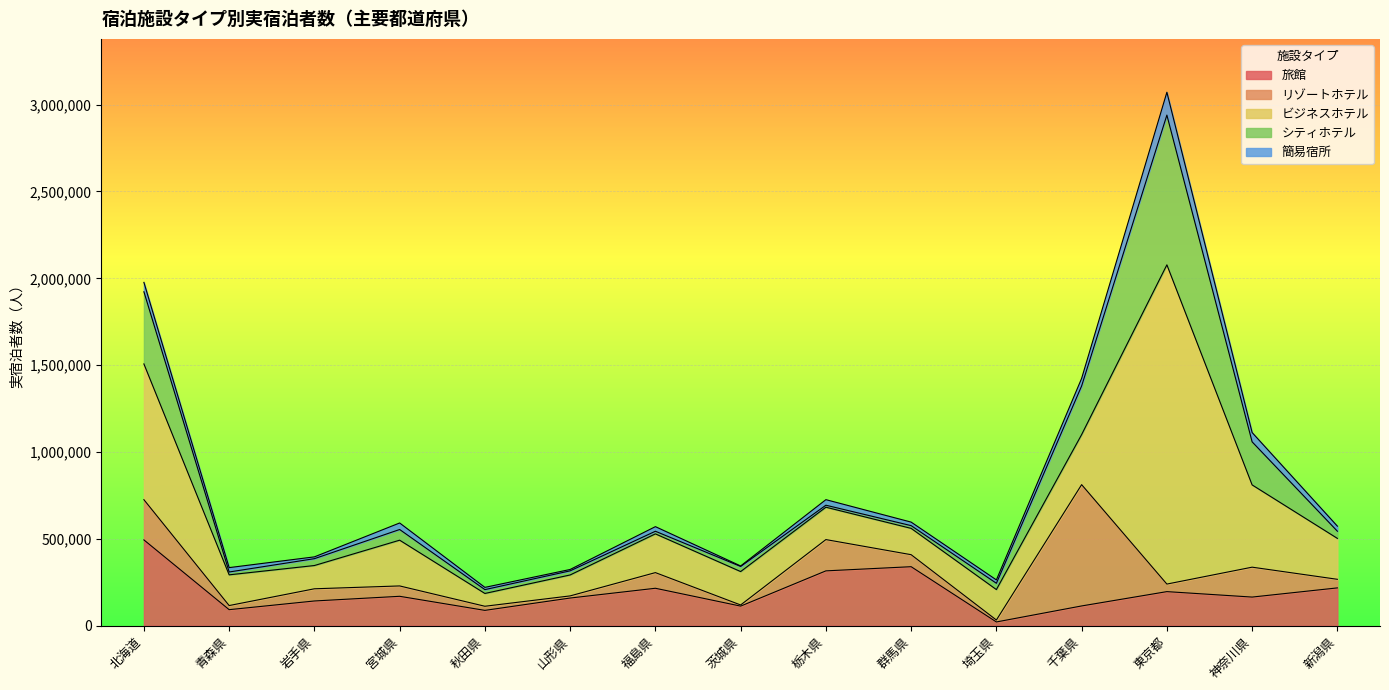

Does the chart display data point markers on the line(s)?

No